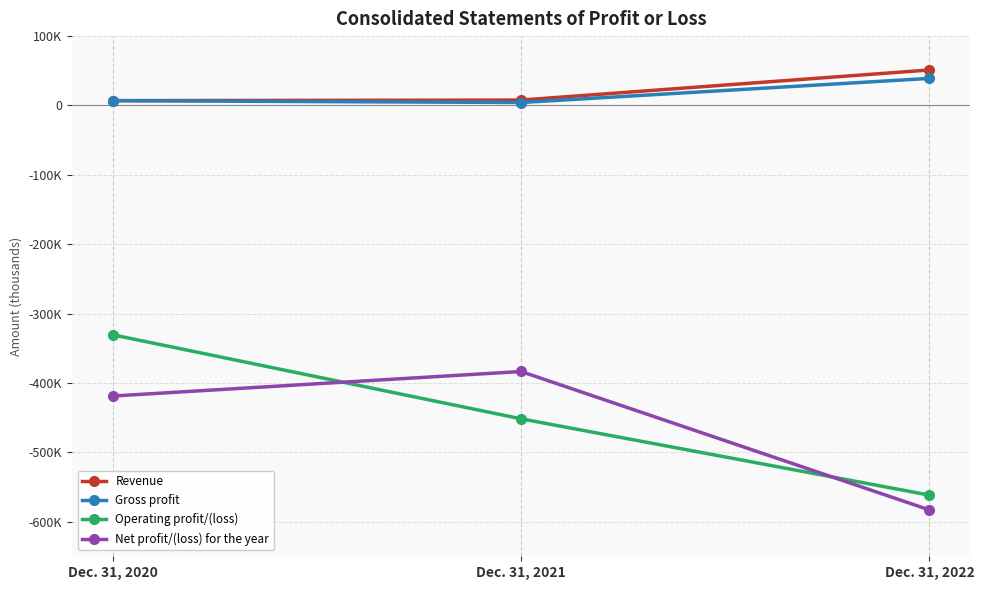

The Net profit/(loss) for the year series shows -1002560 at Dec. 31, 2022. True or false?

False